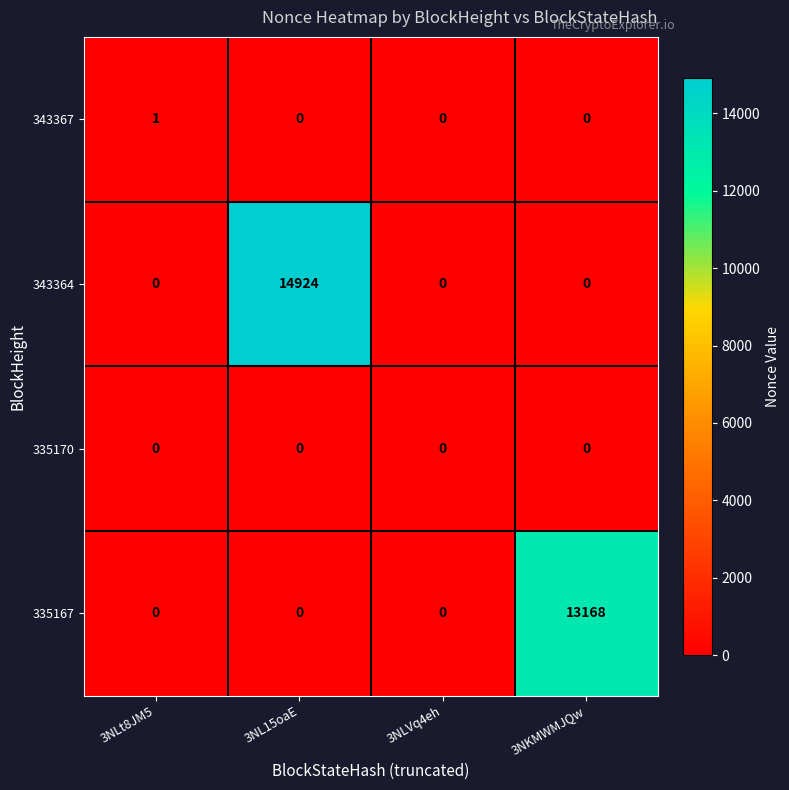

Rank the series by their maximum value, from highest to lowest.

343364, 335167, 343367, 335170